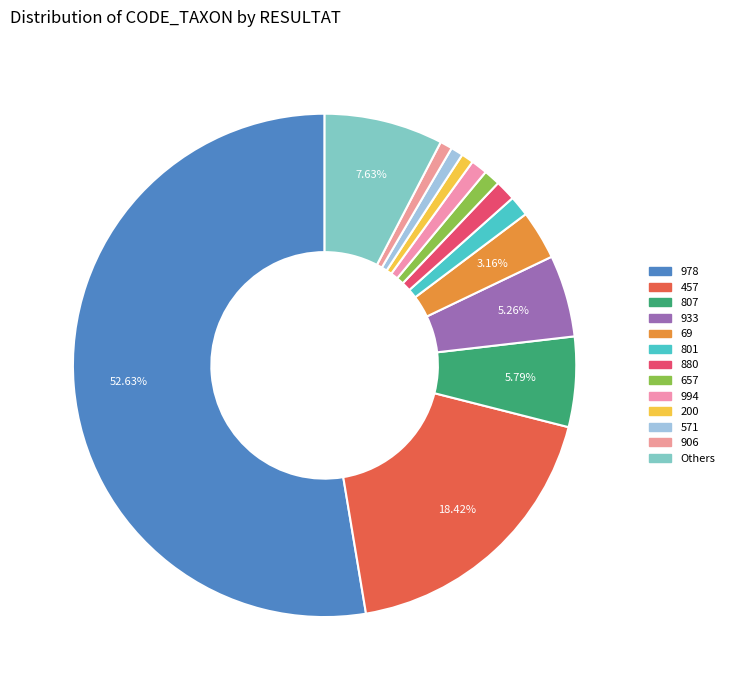

What is the largest slice in the pie chart?

978